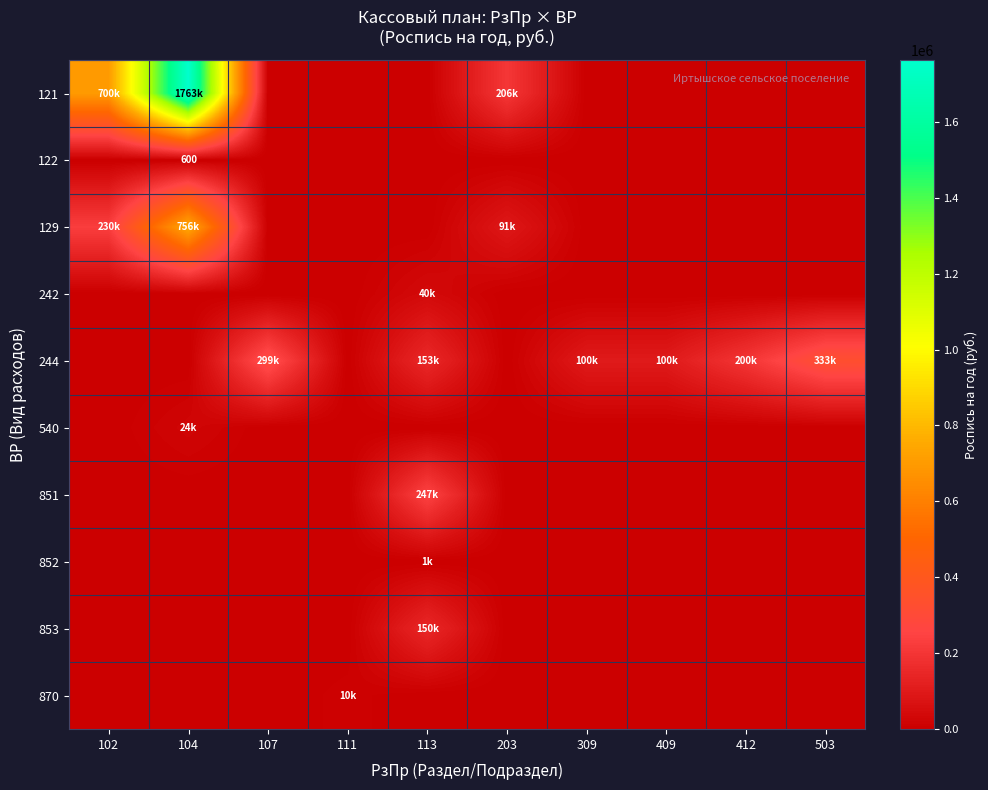

Is the value of 242 at 503 greater than the value of 540 at 203?

No